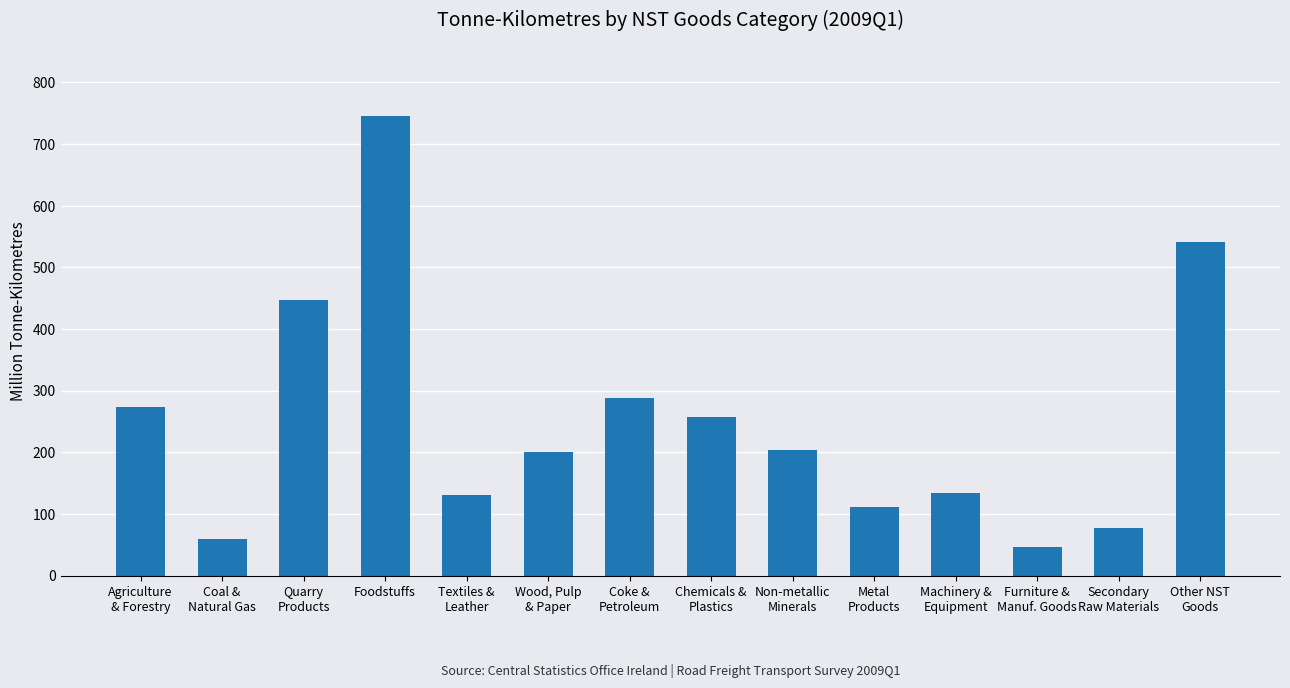

Does the chart contain stacked bars?

No